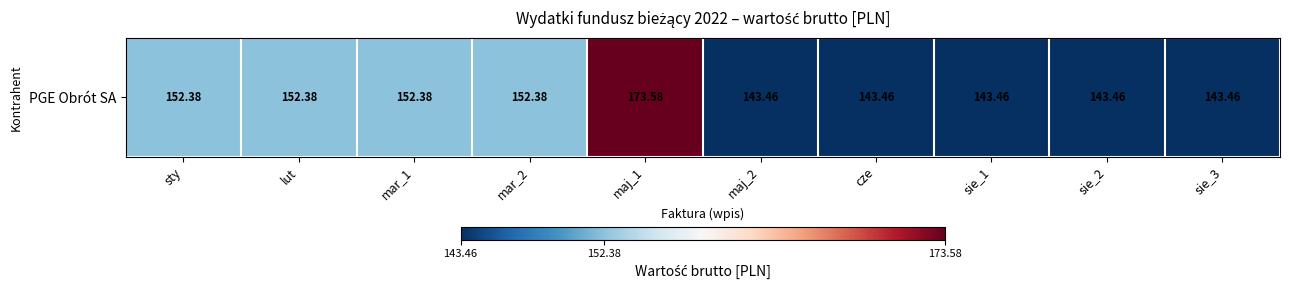

Which has a higher value, mar_2 or sie_2?

mar_2